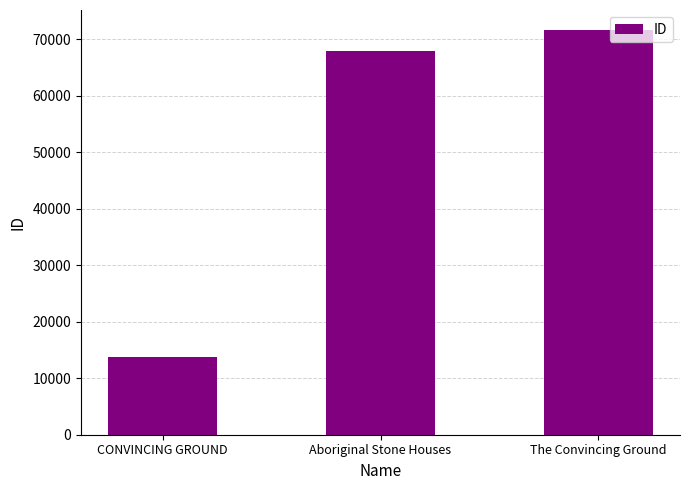

Rank the categories by value from lowest to highest.

CONVINCING GROUND, Aboriginal Stone Houses, The Convincing Ground